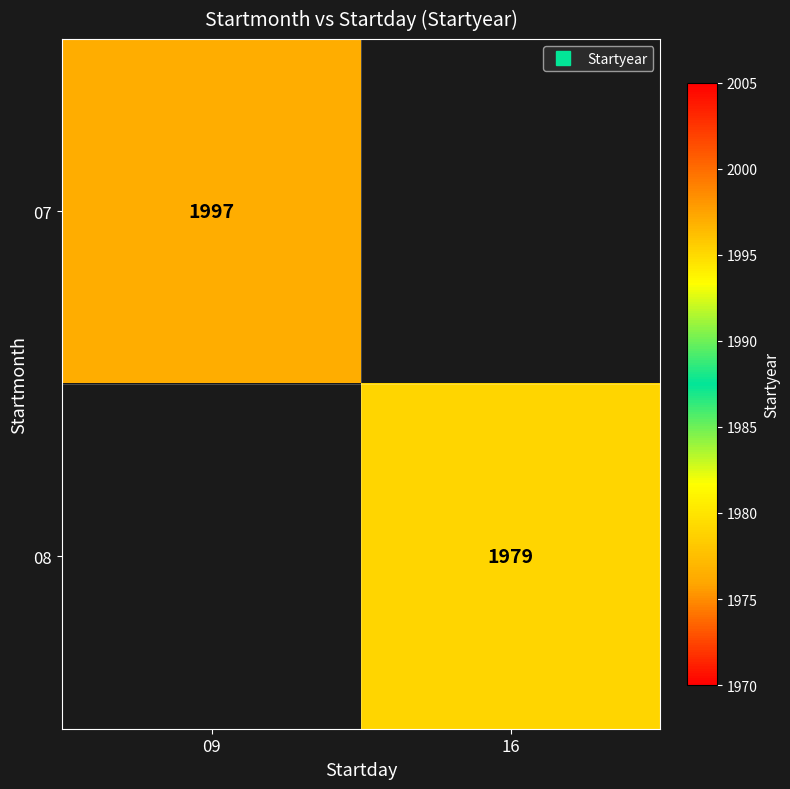

Is the value of 08 at 09 greater than the value of 07 at 09?

No